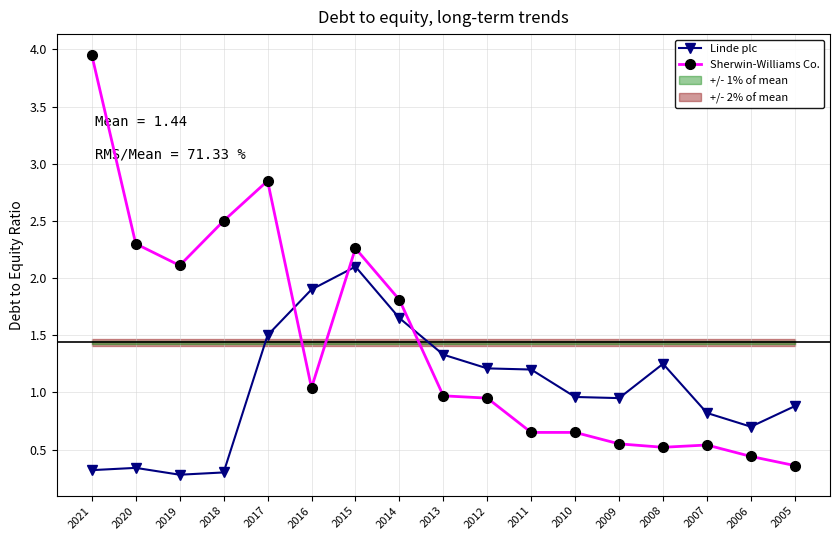

What is the difference between the highest and lowest values at 2012?

0.3